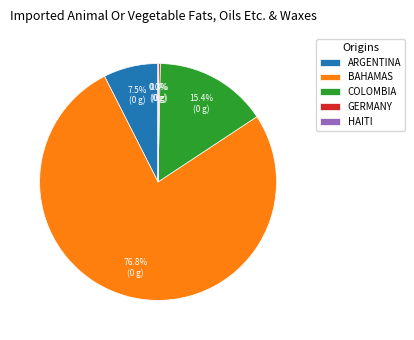

What is the largest slice in the pie chart?

BAHAMAS